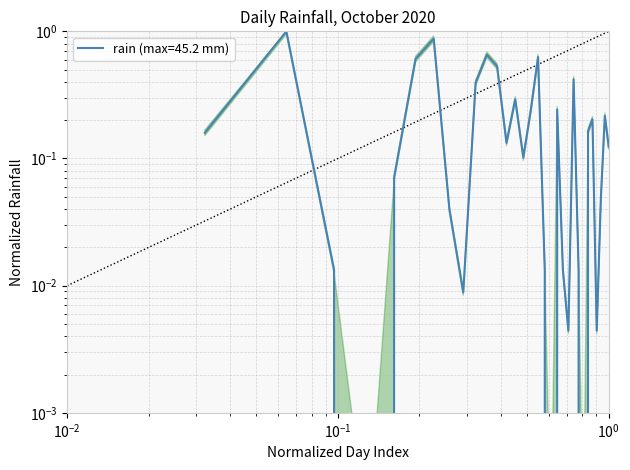

Which has a higher value, 2020-10-27 or 2020-10-11?

2020-10-11